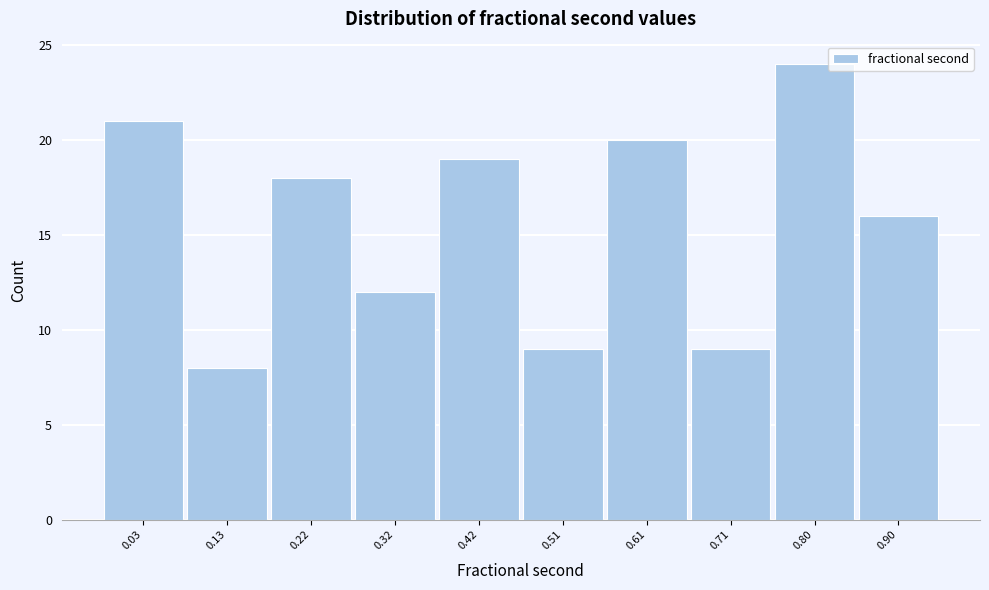

Reading right to left, transcribe all the data shown in this chart.

0.90=16	0.80=24	0.71=9	0.61=20	0.51=9	0.42=19	0.32=12	0.22=18	0.13=8	0.03=21